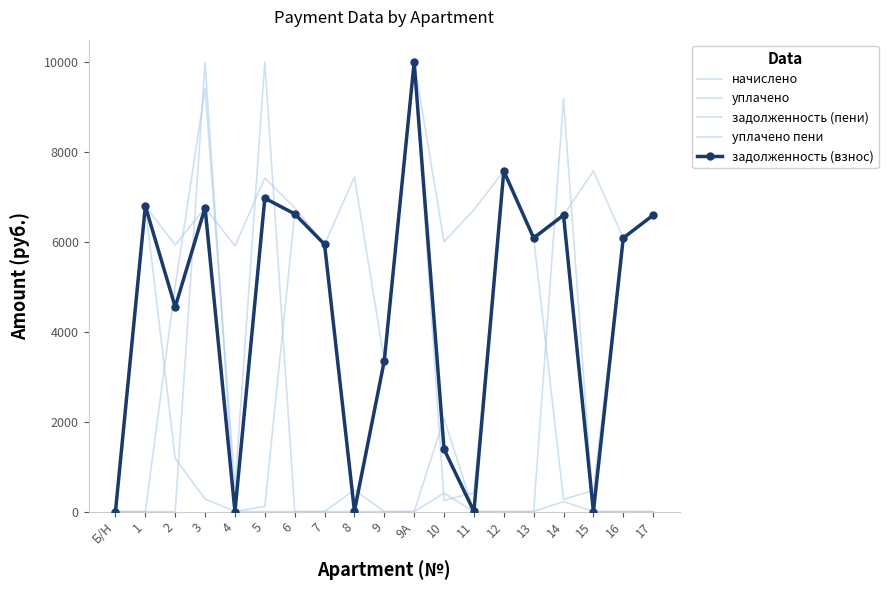

At which label is уплачено пени closest to 4999?

10